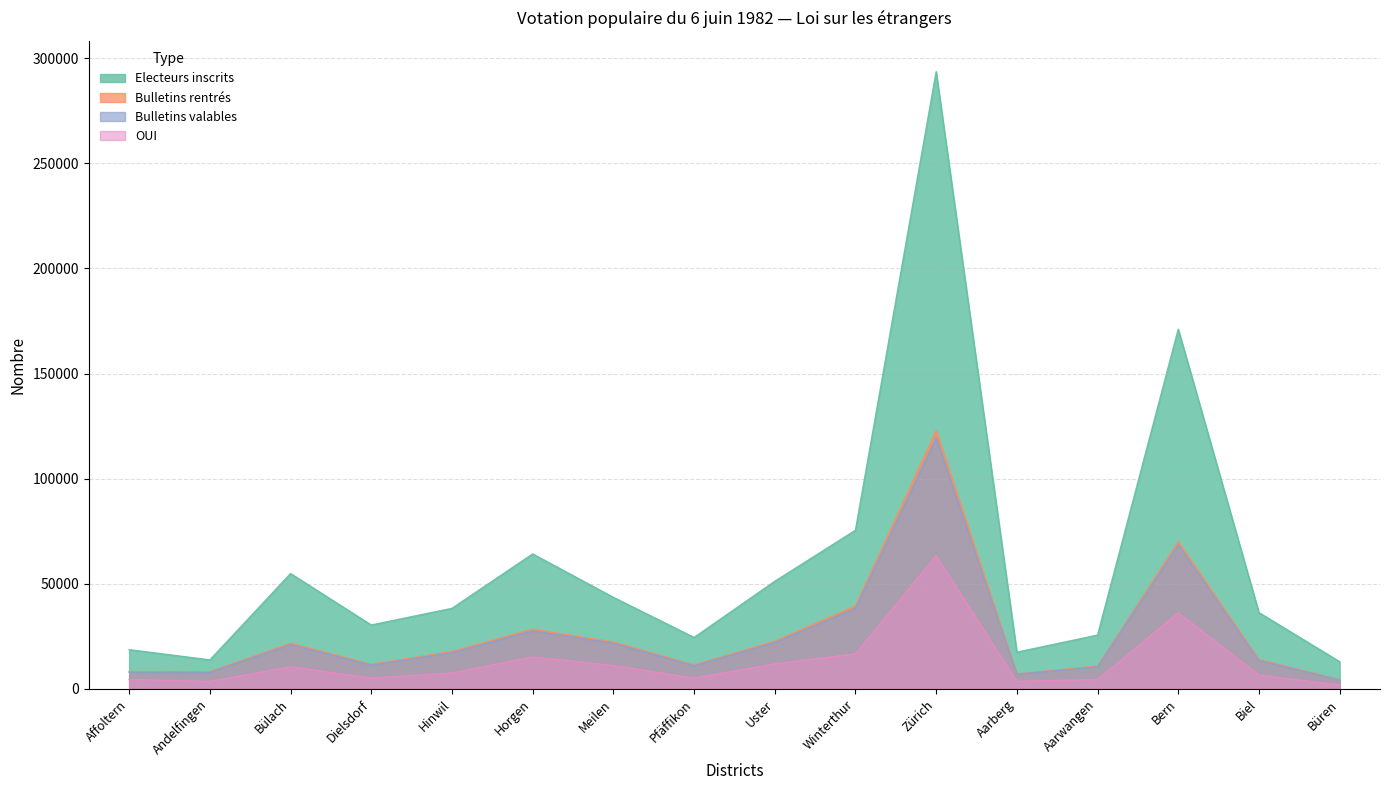

Rank the categories by Electeurs inscrits value from lowest to highest.

Büren, Andelfingen, Aarberg, Affoltern, Pfäffikon, Aarwangen, Dielsdorf, Biel, Hinwil, Meilen, Uster, Bülach, Horgen, Winterthur, Bern, Zürich